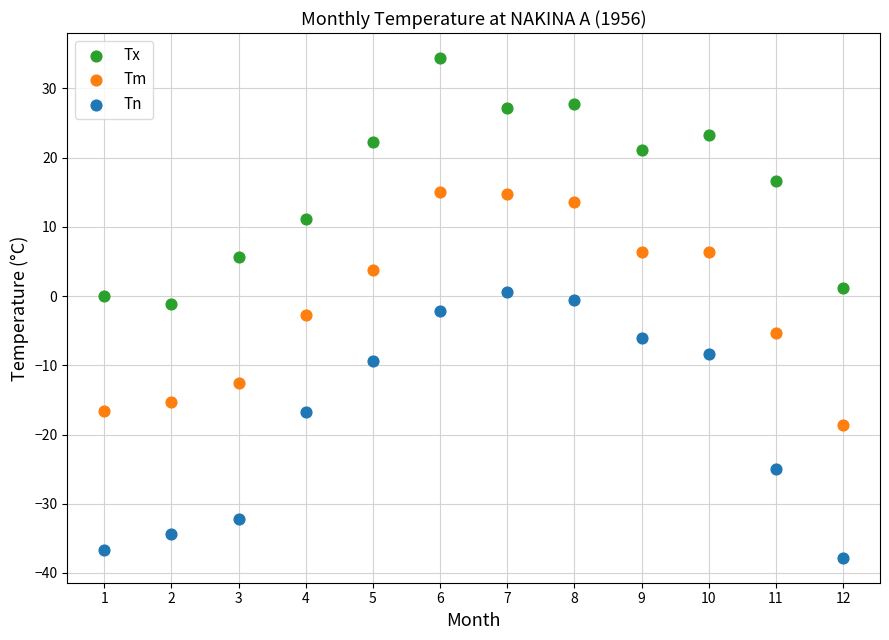

Which series has the largest Y range (max minus min)?

Tn